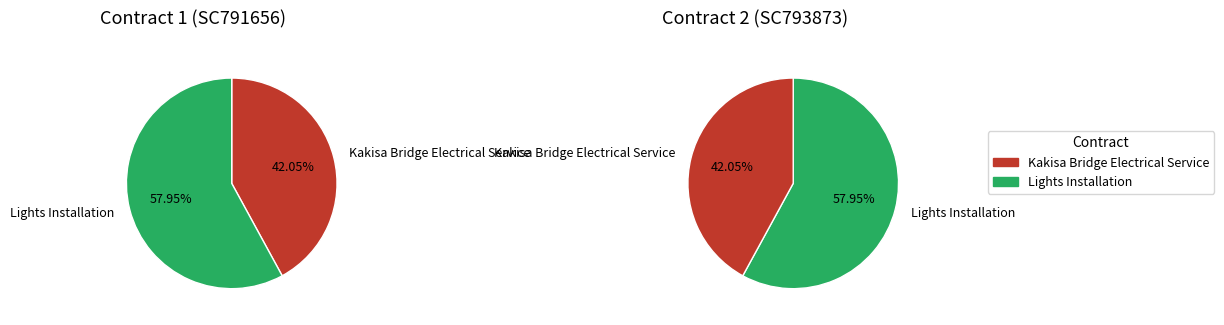

Does Kakisa Bridge Electrical Service represent more than half of the total?

No